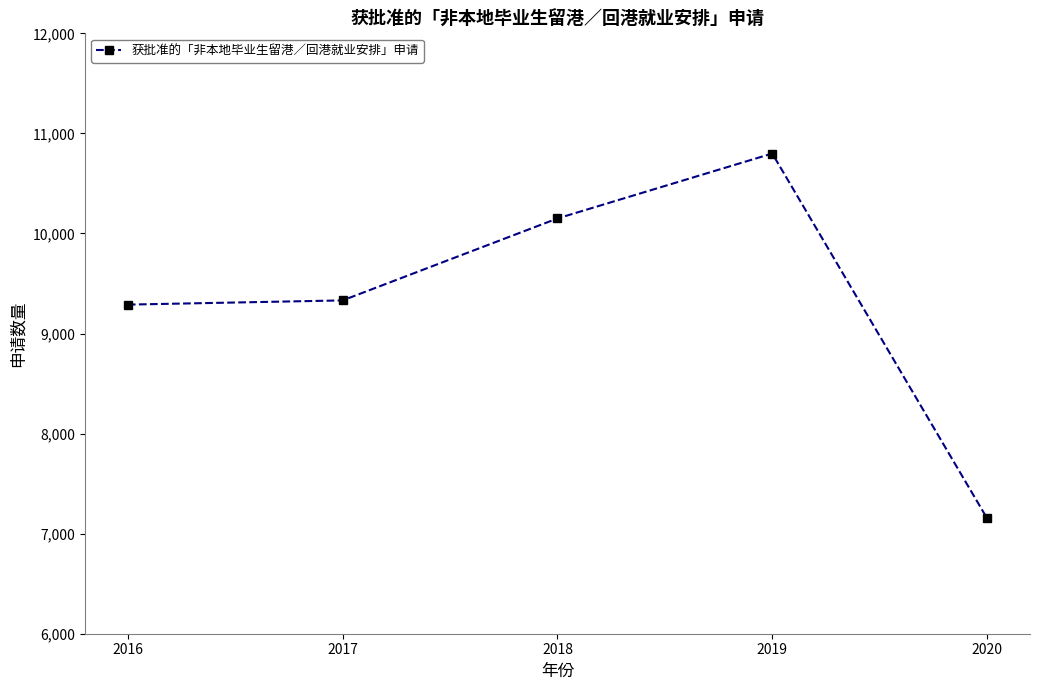

What value does the data have at 2016, to the nearest 10?

9290